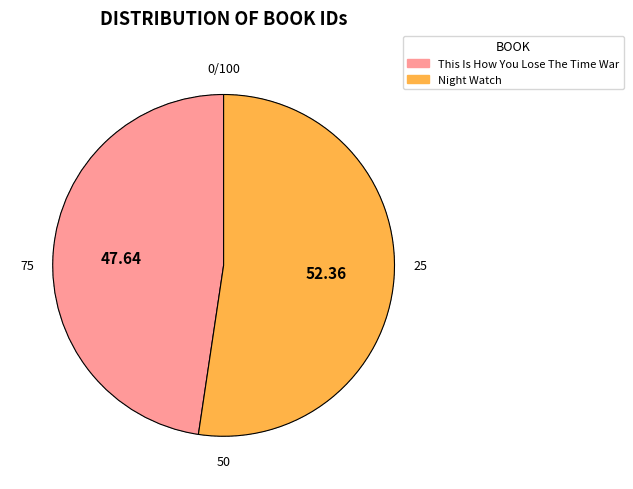

Which slice is the smallest?

This Is How You Lose The Time War